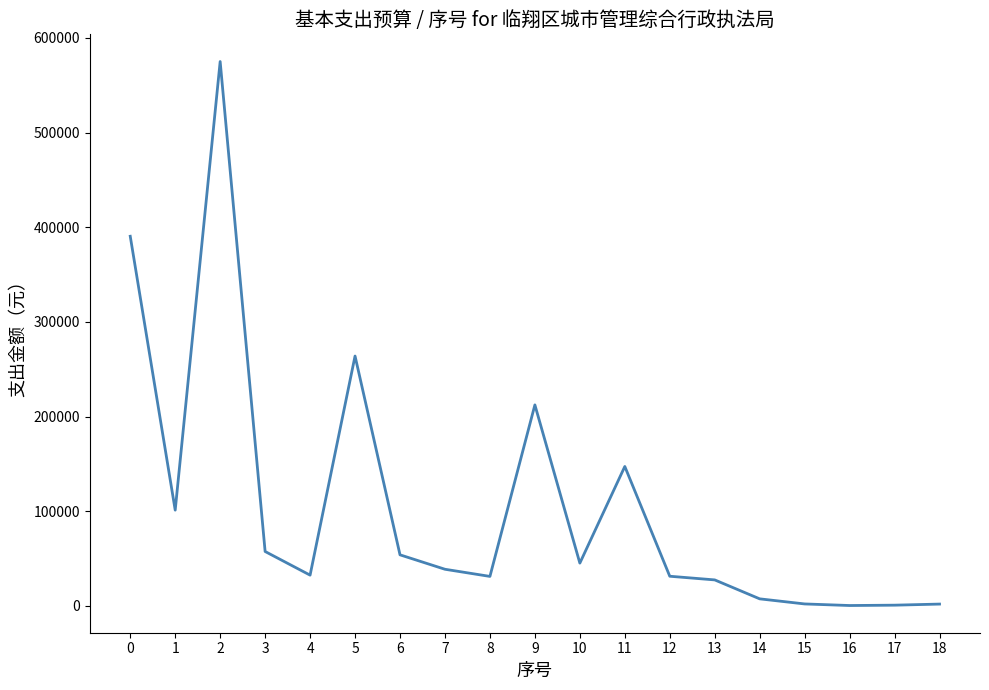

Read the value at 6.

54000.0